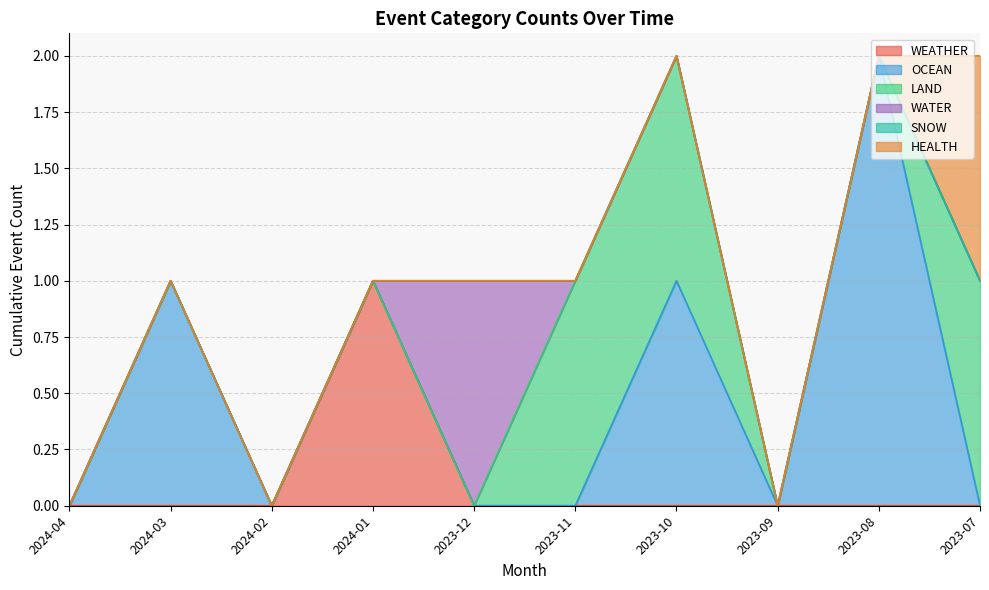

The WEATHER series shows 1 at 2024-02. True or false?

False